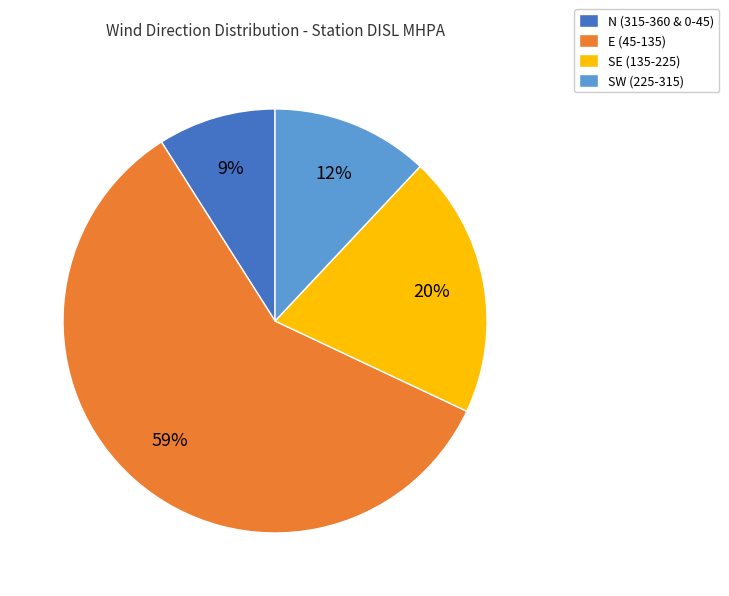

Combined, do E (45-135) and SE (135-225) account for over 50%?

Yes